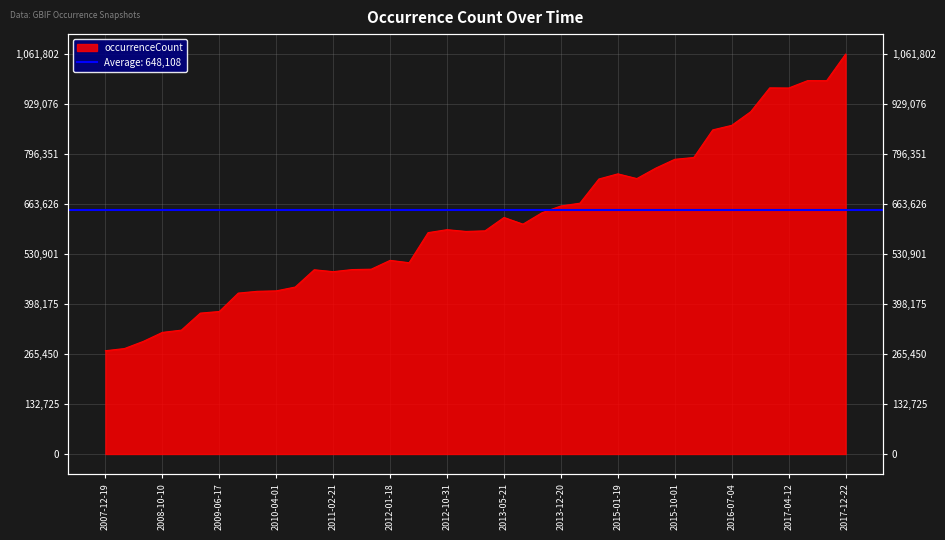

What is the average value?

617578